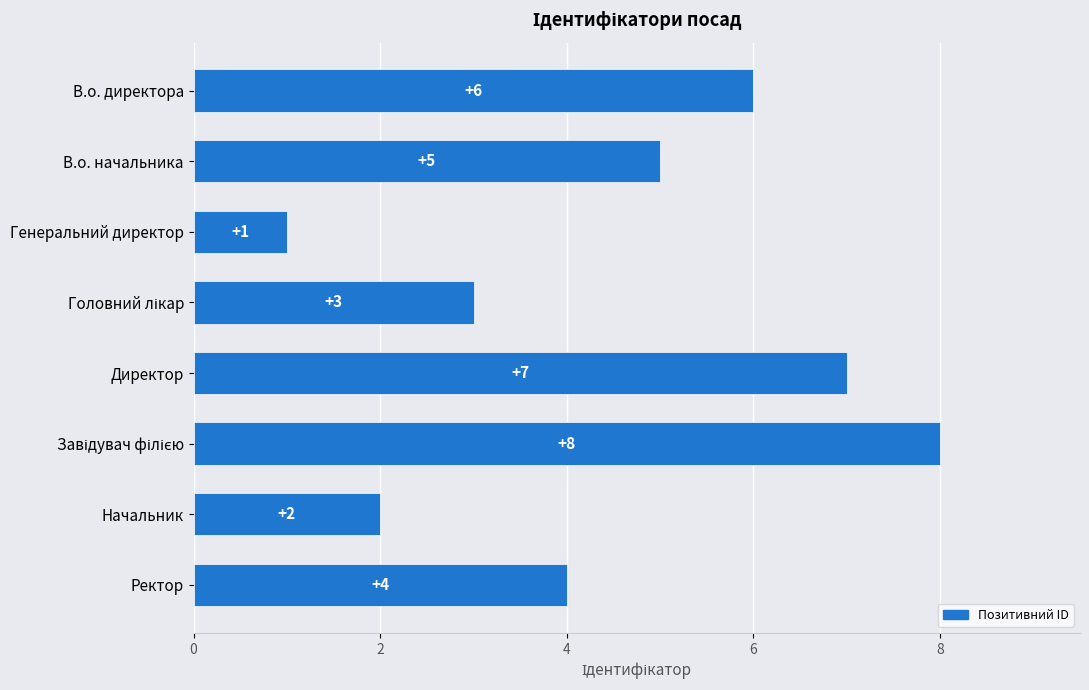

True or false: the data shows 1 at Начальник.

False